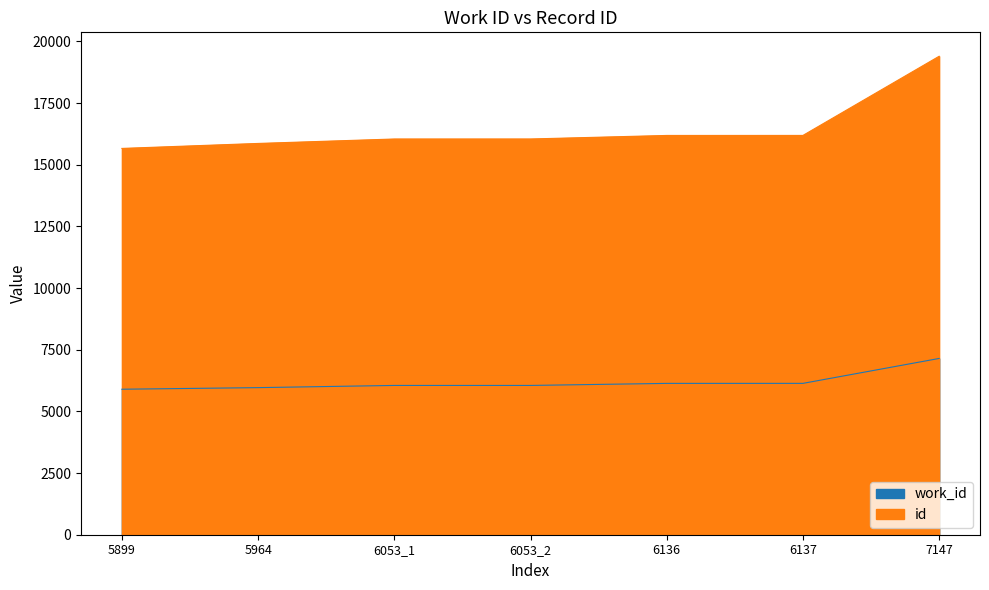

Rank the series by their maximum value, from lowest to highest.

work_id, id